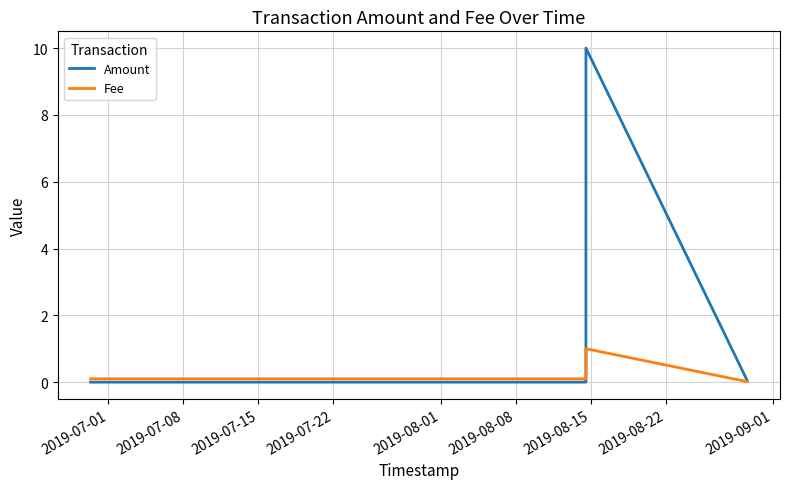

Rank the series by their average value, from lowest to highest.

Fee, Amount